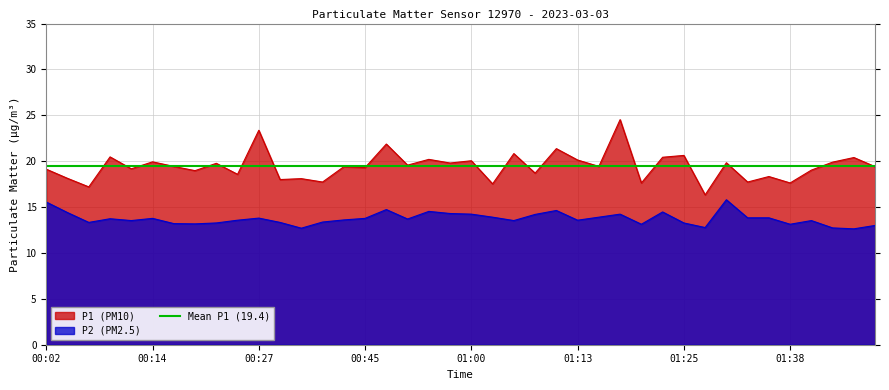

What is the label of the 11th point from the right?

01:23